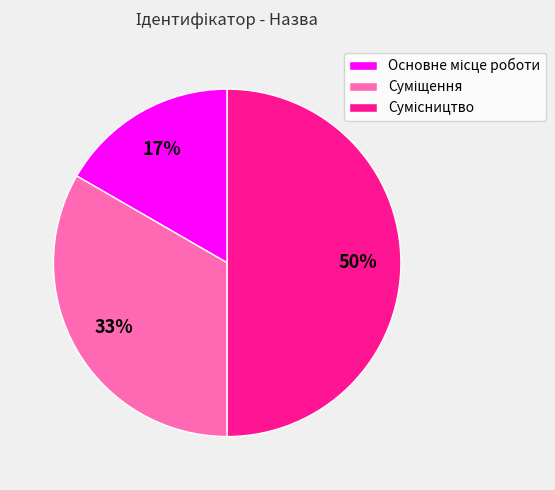

To the nearest percent, what is the average slice percentage?

33%